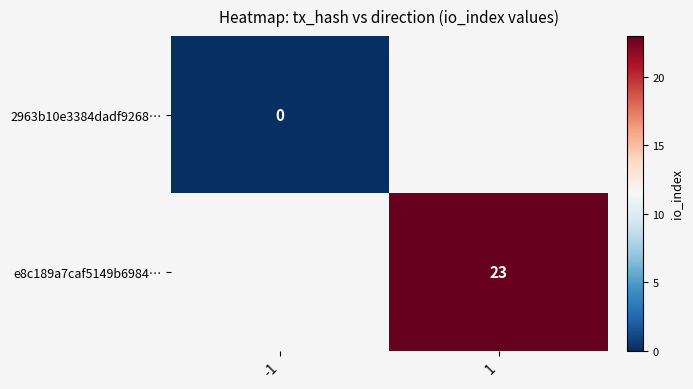

Which category has the lowest value across all series?

-1